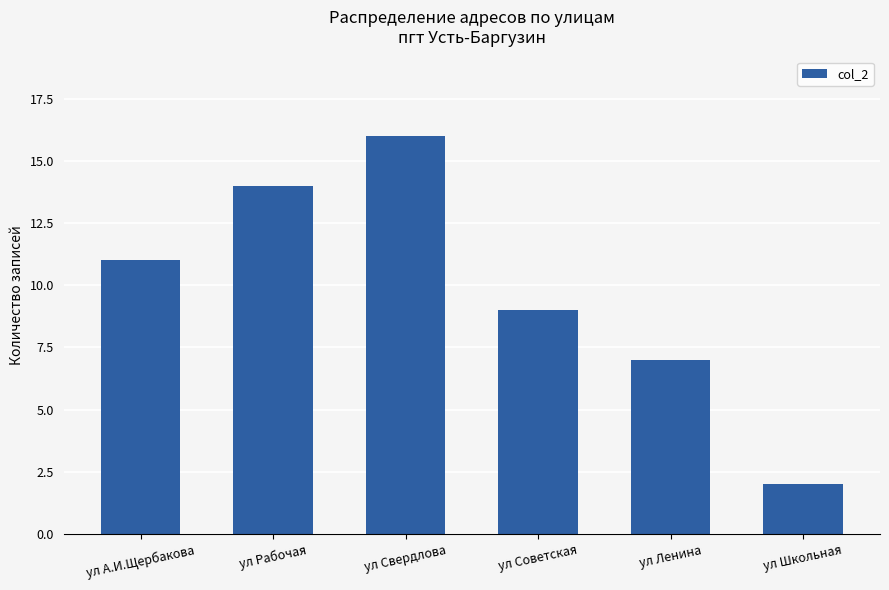

What is the smallest value displayed?

2